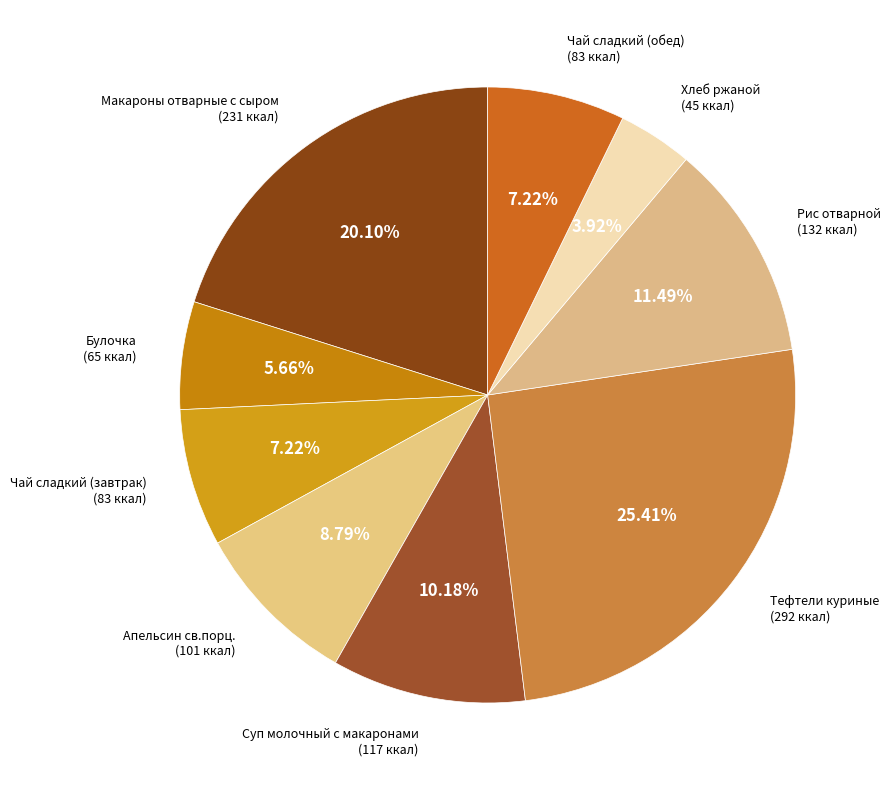

To the nearest percent, what is the difference between the largest and smallest slice percentages?

21%